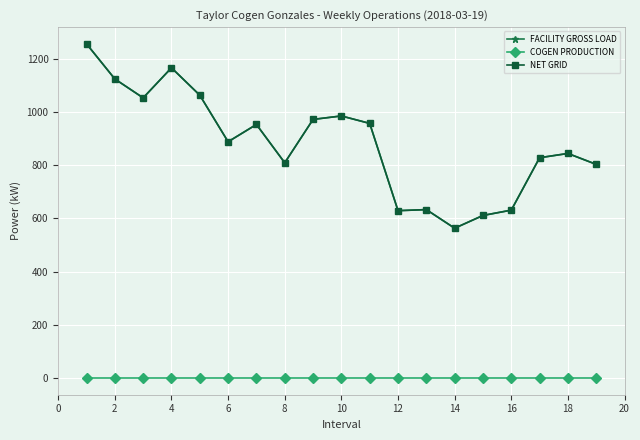

In NET GRID, how many points are lower than both neighbors (excluding endpoints)?

5